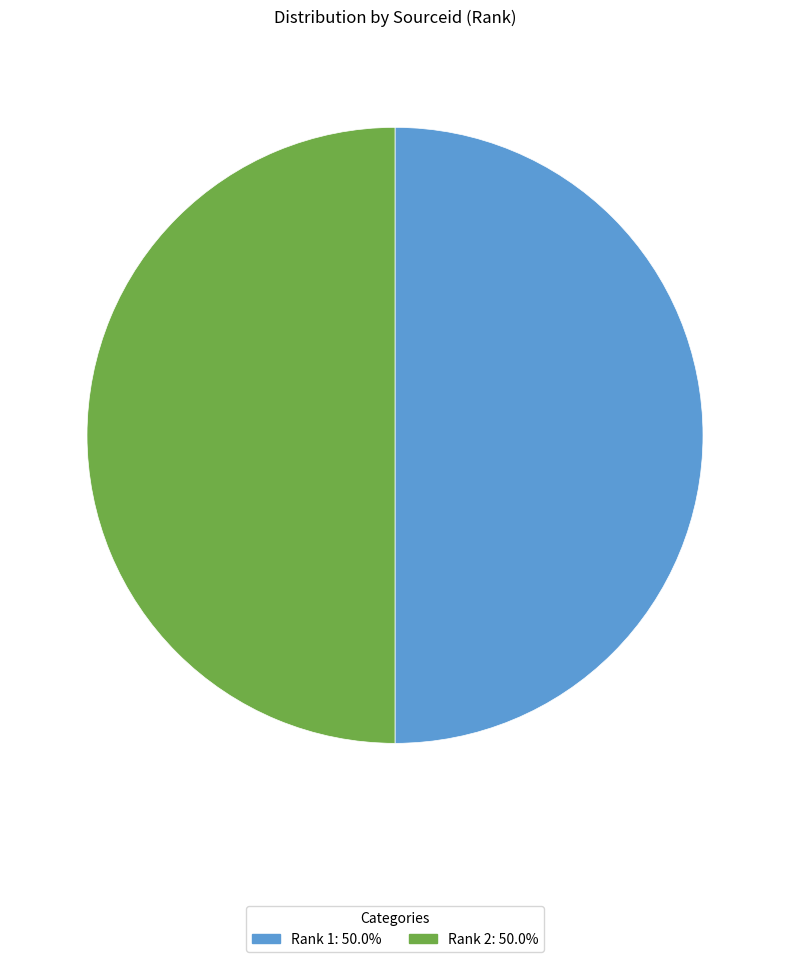

Count the number of slices in the pie.

2